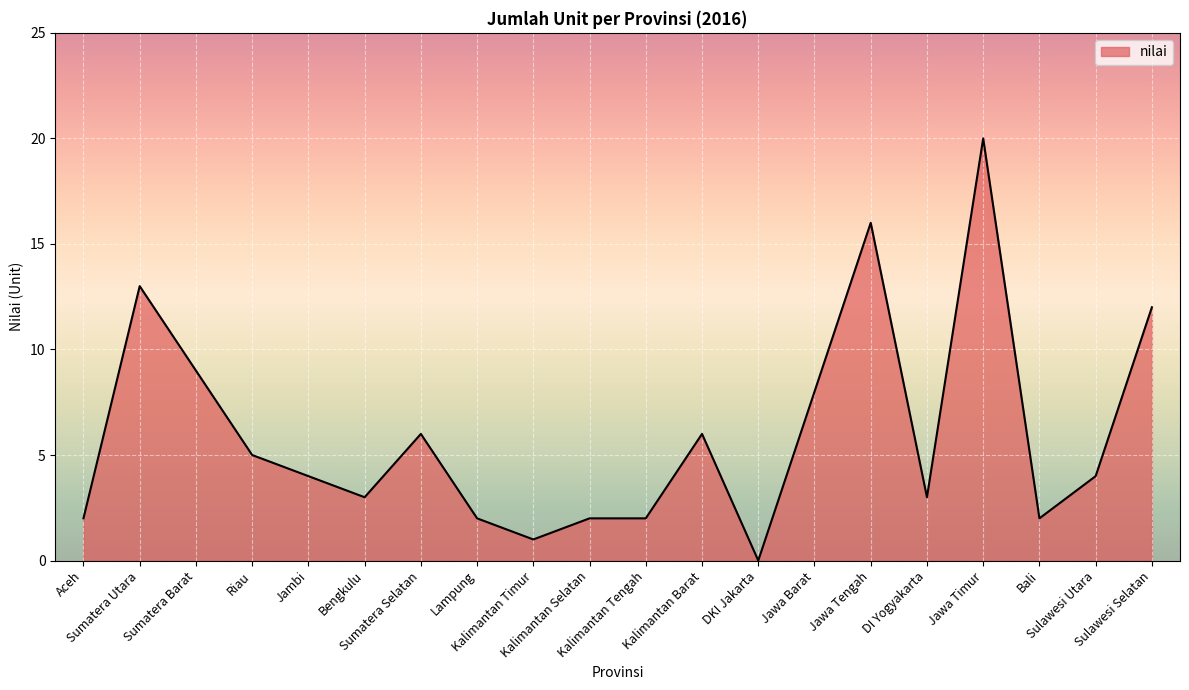

Reading left to right, transcribe all the data shown in this chart.

2	13	9	5	4	3	6	2	1	2	2	6	0	8	16	3	20	2	4	12